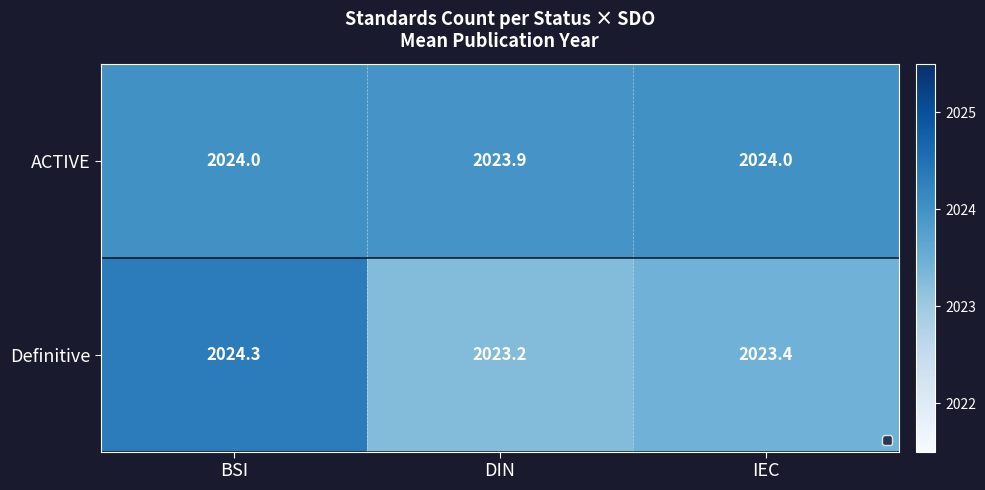

What is the total value across all series at DIN?

4047.1